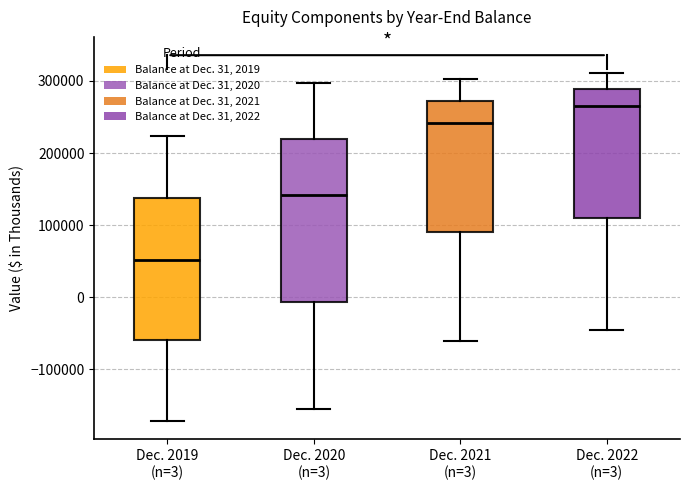

Where does the lower whisker of the box for Dec. 2022 (n=3) end on the y-axis? The values are not printed on the chart, so give them approximately, as read against the axis.

-50000